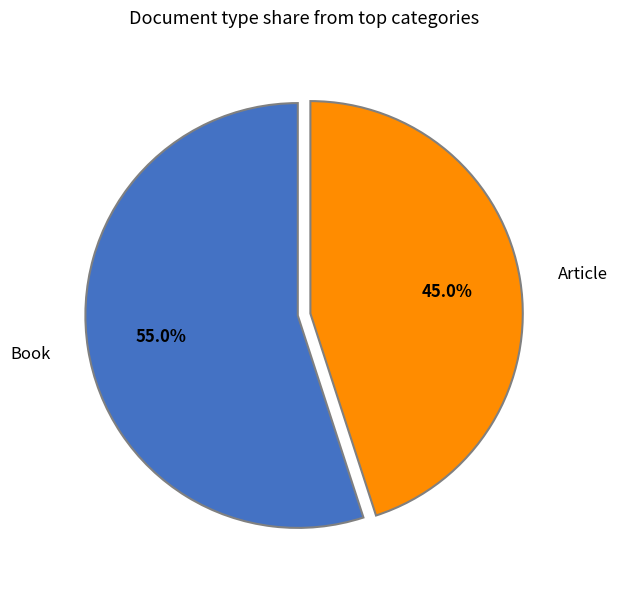

To the nearest percent, what portion does Book represent?

55%